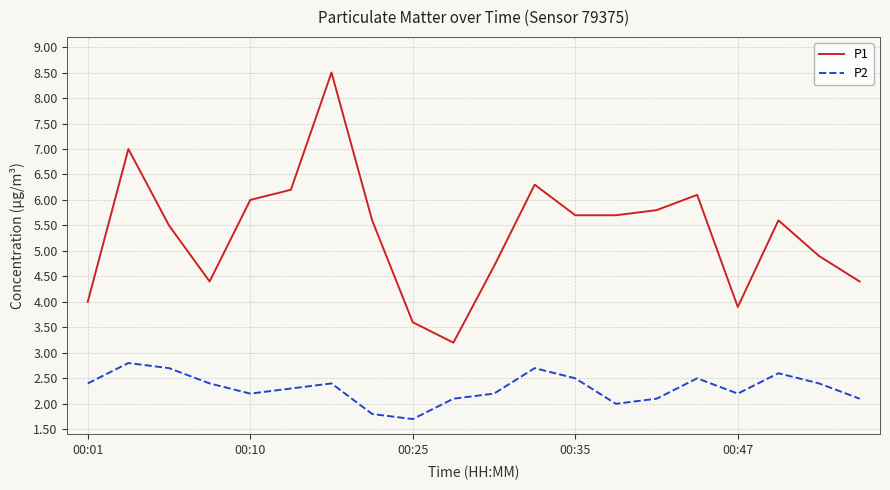

Which series has the largest range (max minus min)?

P1